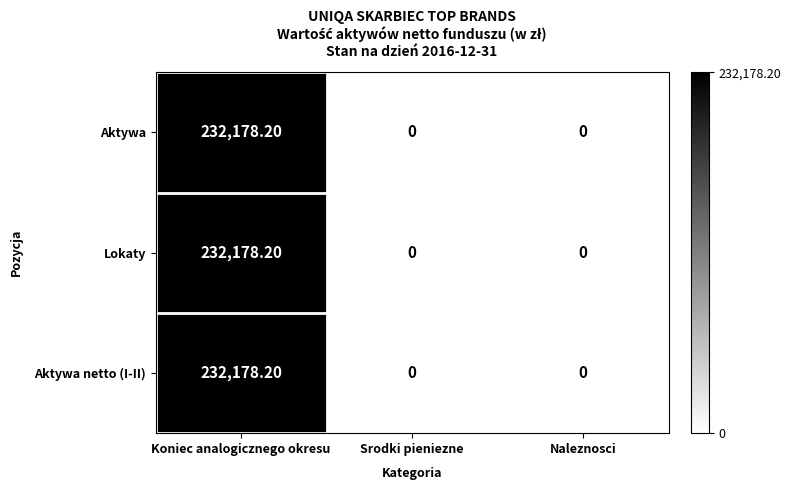

What is the total value across all series at Koniec analogicznego okresu?

696534.6